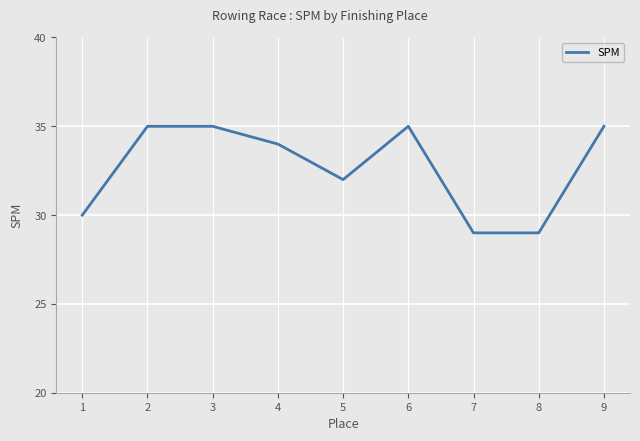

Reading right to left, transcribe all the data shown in this chart.

35	29	29	35	32	34	35	35	30